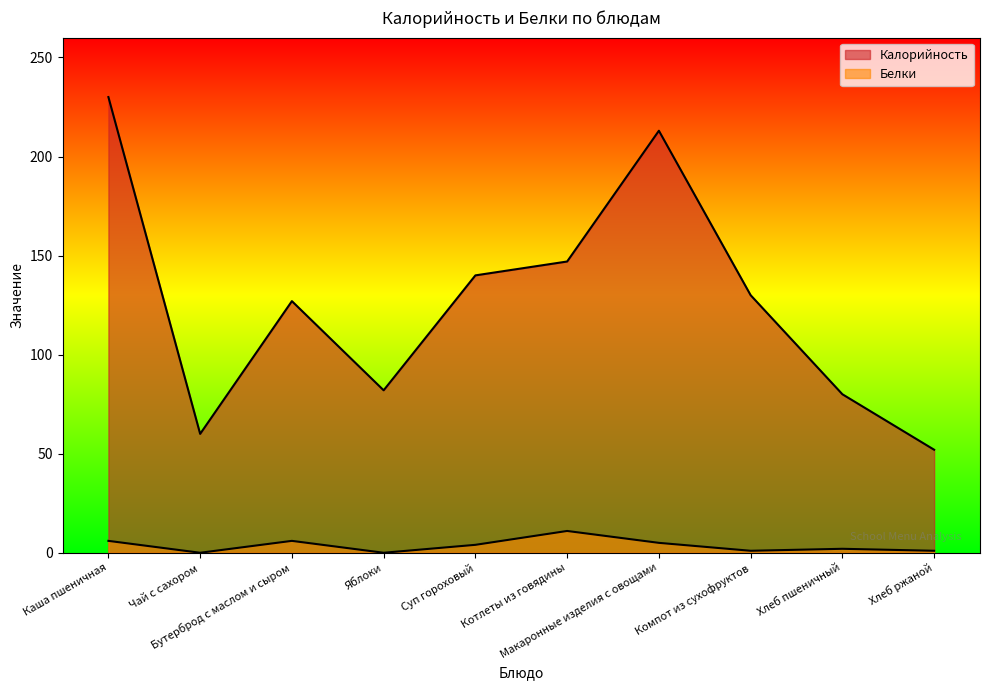

Which series has the widest spread of values?

Калорийность